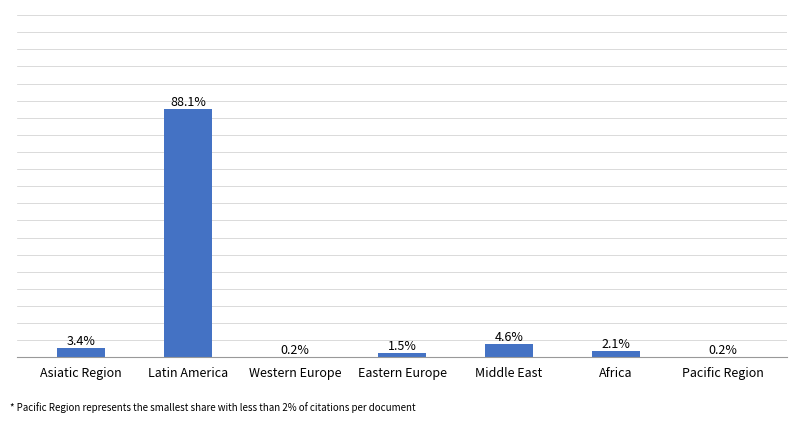

Are the bars horizontal?

No